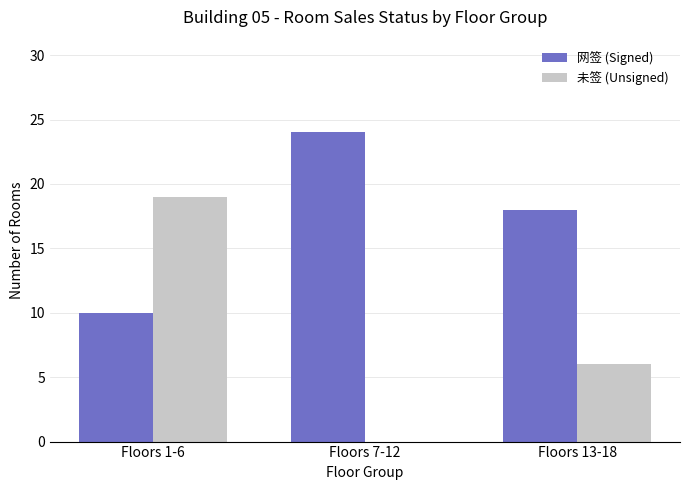

What is the sum of the 网签 (Signed) values at Floors 13-18 and Floors 1-6?

28